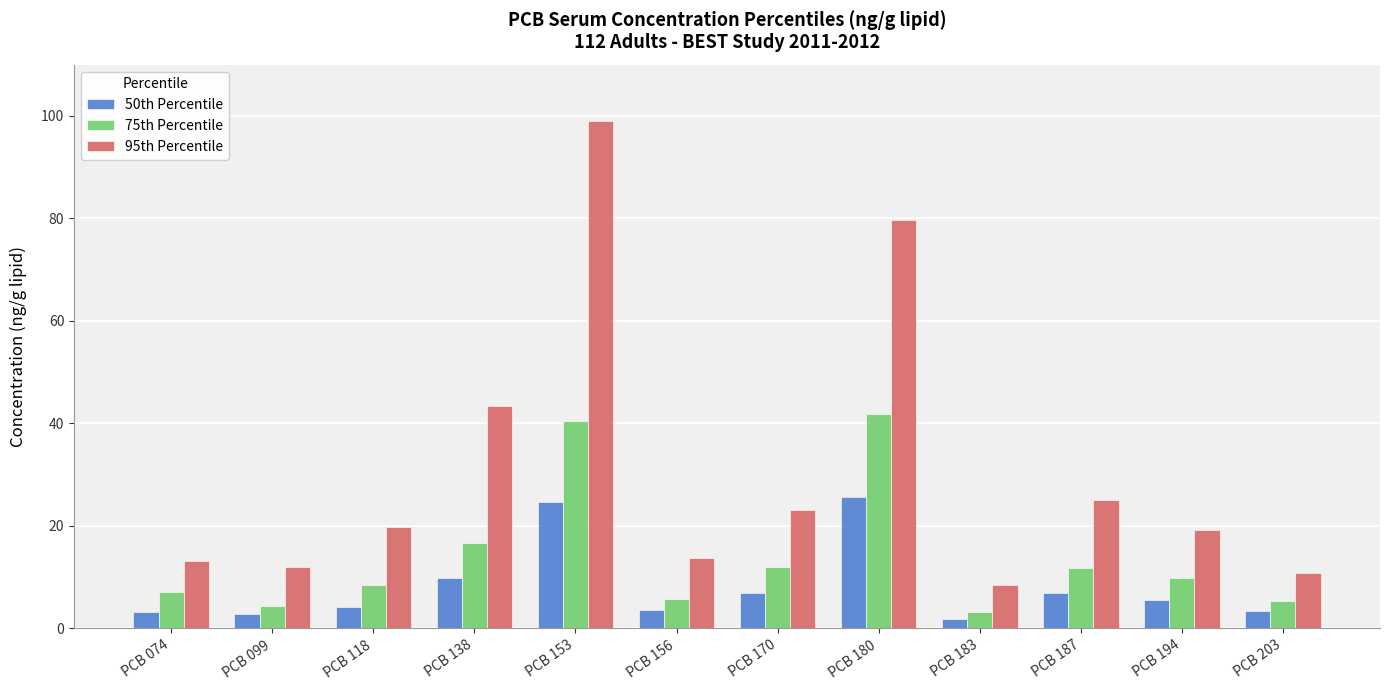

What is the difference between the 75th Percentile values at PCB 194 and PCB 156?

4.2